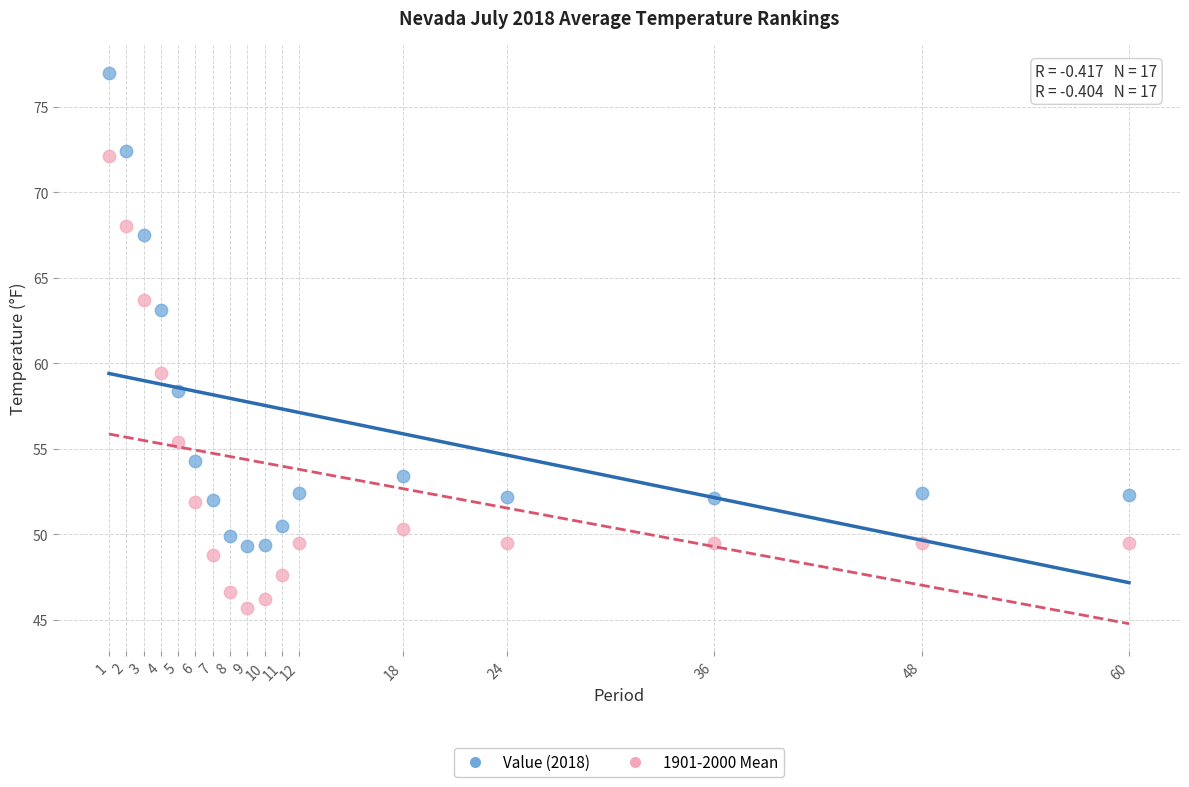

What is the X range (max minus min) for the scatter plot?

59.0